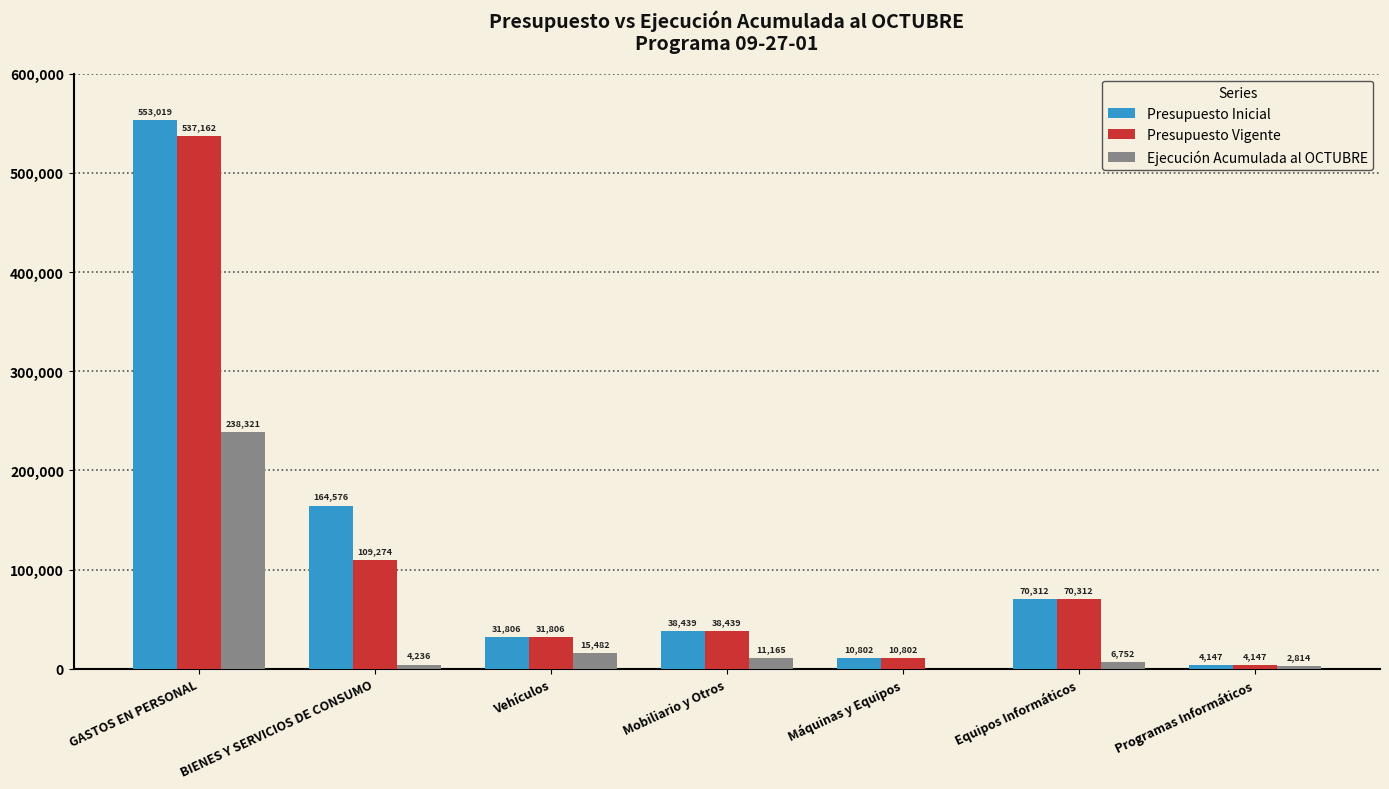

Between GASTOS EN PERSONAL and Vehículos, which series saw the biggest shift?

Presupuesto Inicial